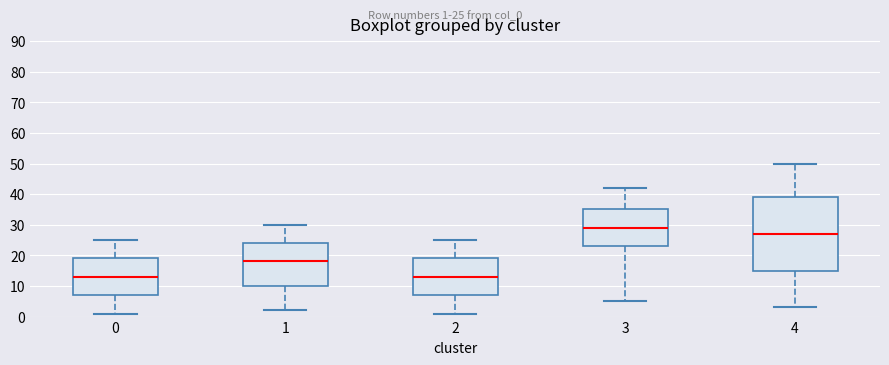

Reading left to right, transcribe this box plot: for each box, give where its median line is, the range the box spans, and where its two whiskers end, as read against the y-axis. The values are not printed on the chart, so give them approximately, as read against the axis.

0: median 13, box 7 to 19, whiskers 1 to 25
1: median 18, box 10 to 24, whiskers 2 to 30
2: median 13, box 7 to 19, whiskers 1 to 25
3: median 29, box 23 to 35, whiskers 5 to 42
4: median 27, box 15 to 39, whiskers 3 to 50